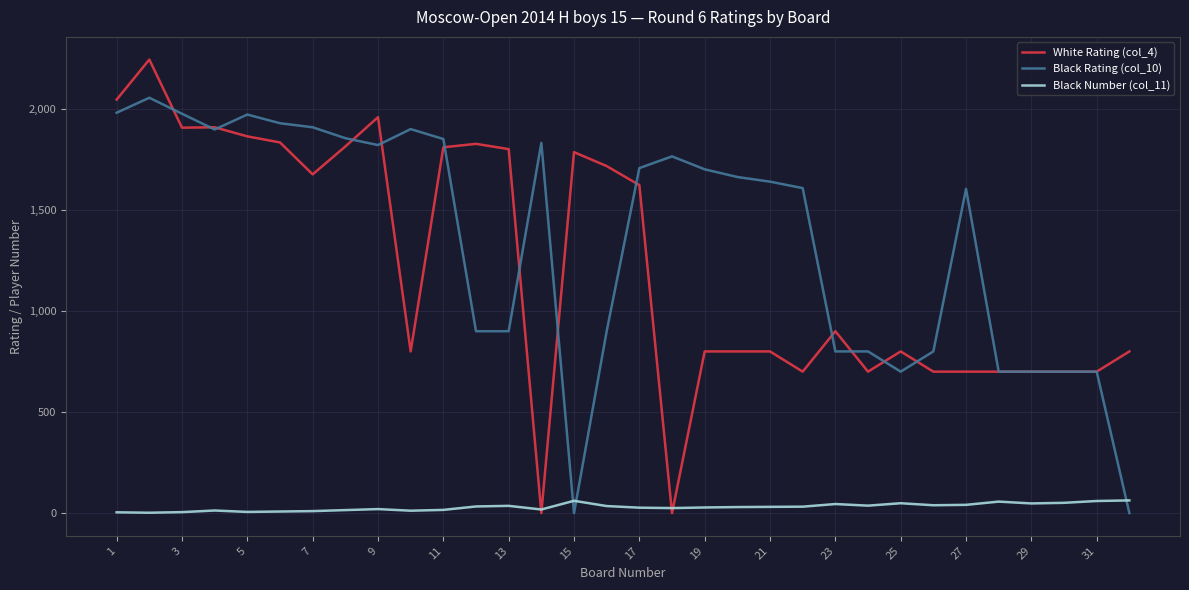

Which series has the widest spread of values?

White Rating (col_4)